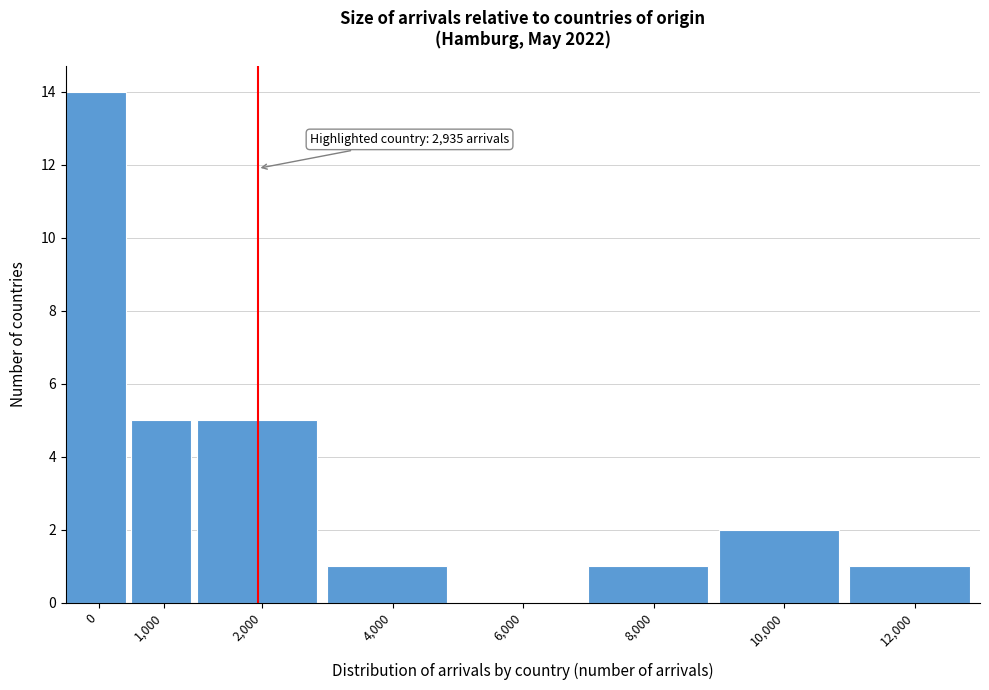

Reading left to right, extract all data points from this chart.

0=14	1,000=5	2,000=5	4,000=1	6,000=0	8,000=1	10,000=2	12,000=1